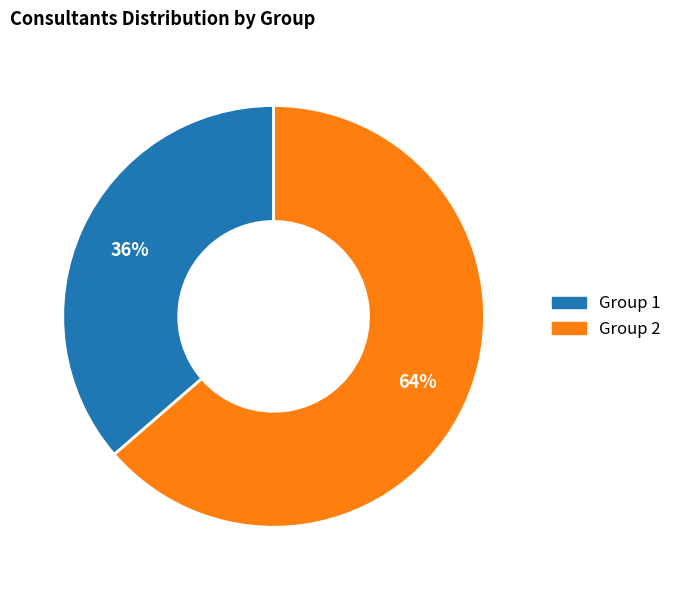

Which category accounts for the majority?

Group 2